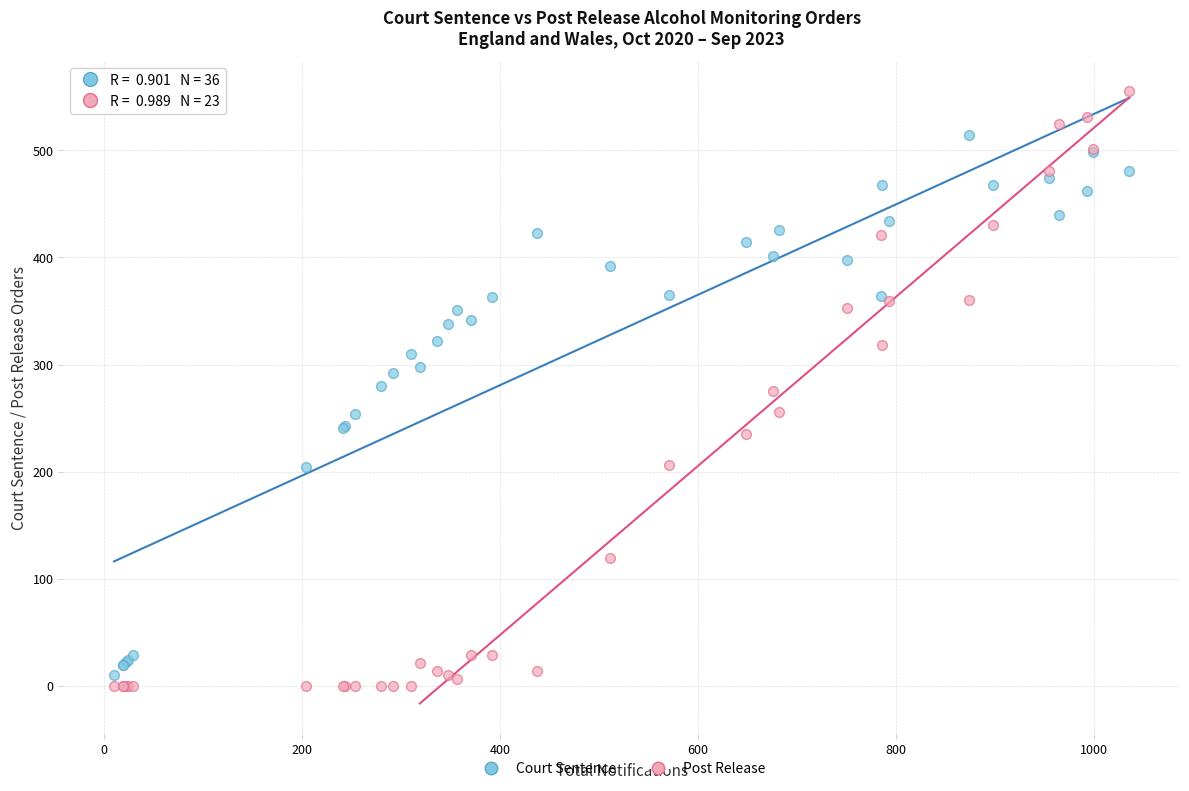

Which series has the widest spread of Y values?

Post Release